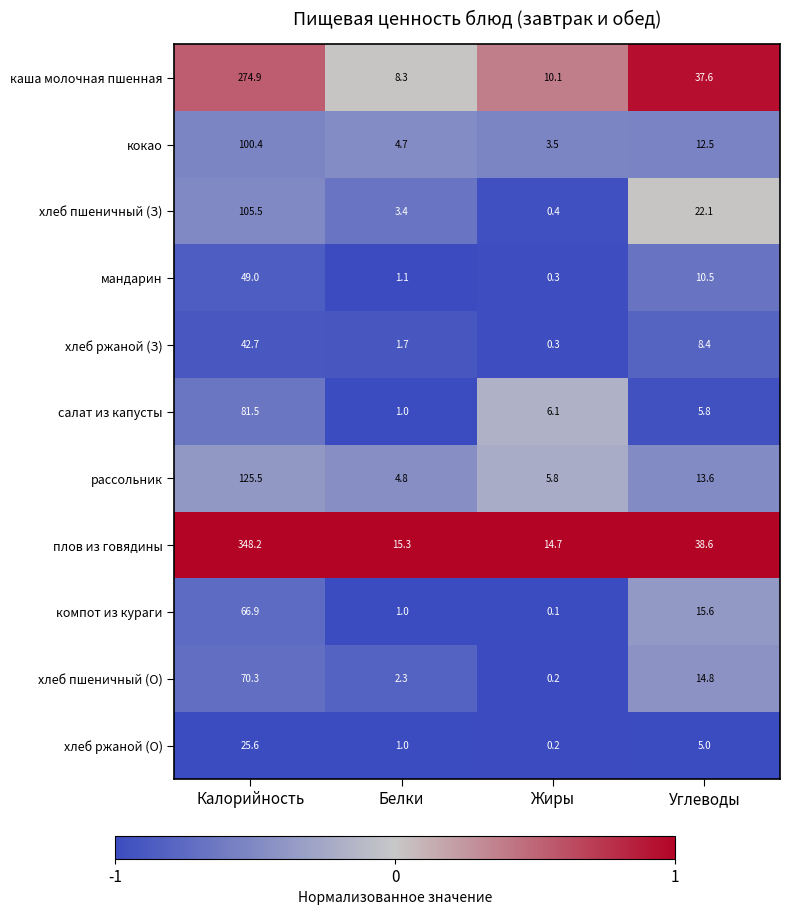

Where does the каша молочная пшенная series first go above 37?

Калорийность